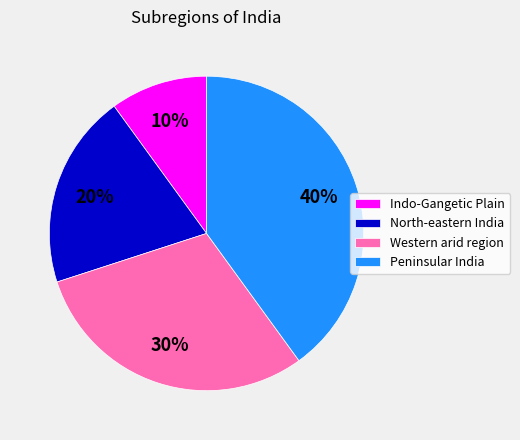

To the nearest percent, what portion does Western arid region represent?

30%